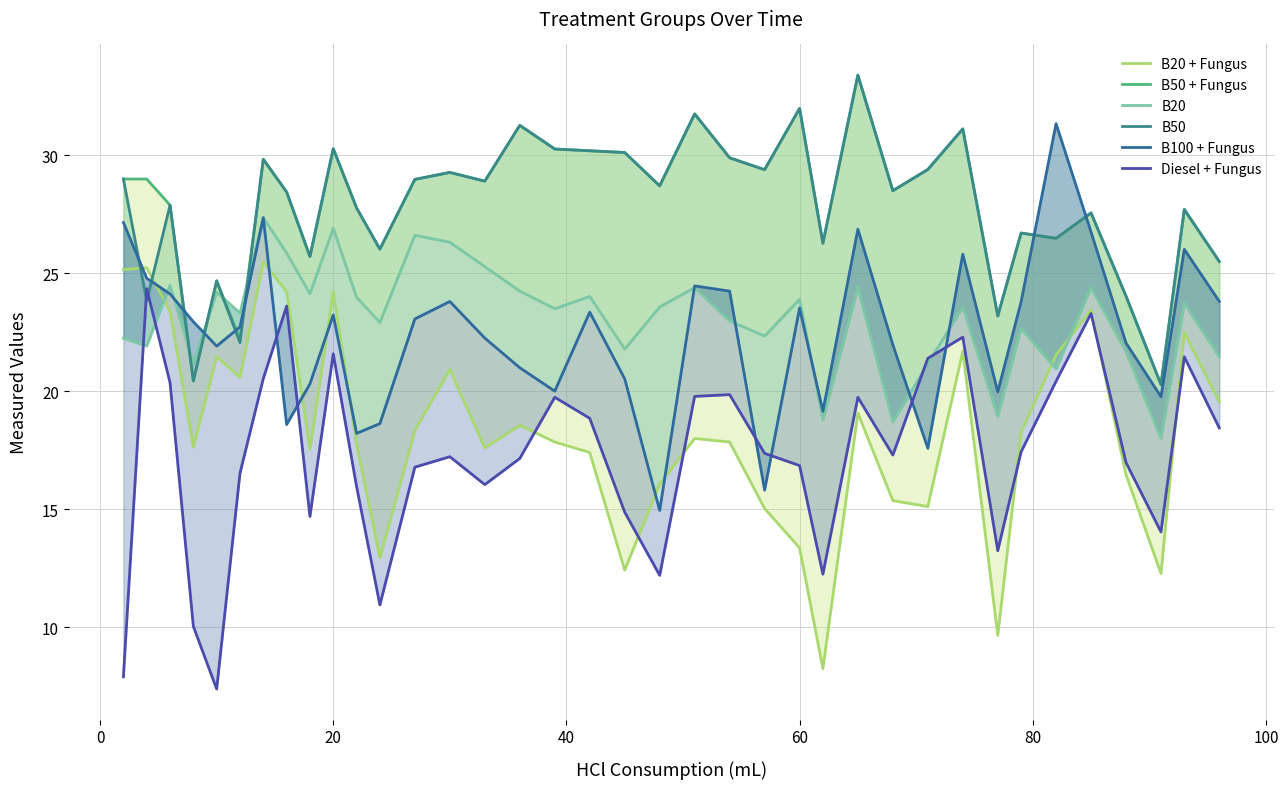

The Diesel + Fungus series shows 6.5 at 19. True or false?

False